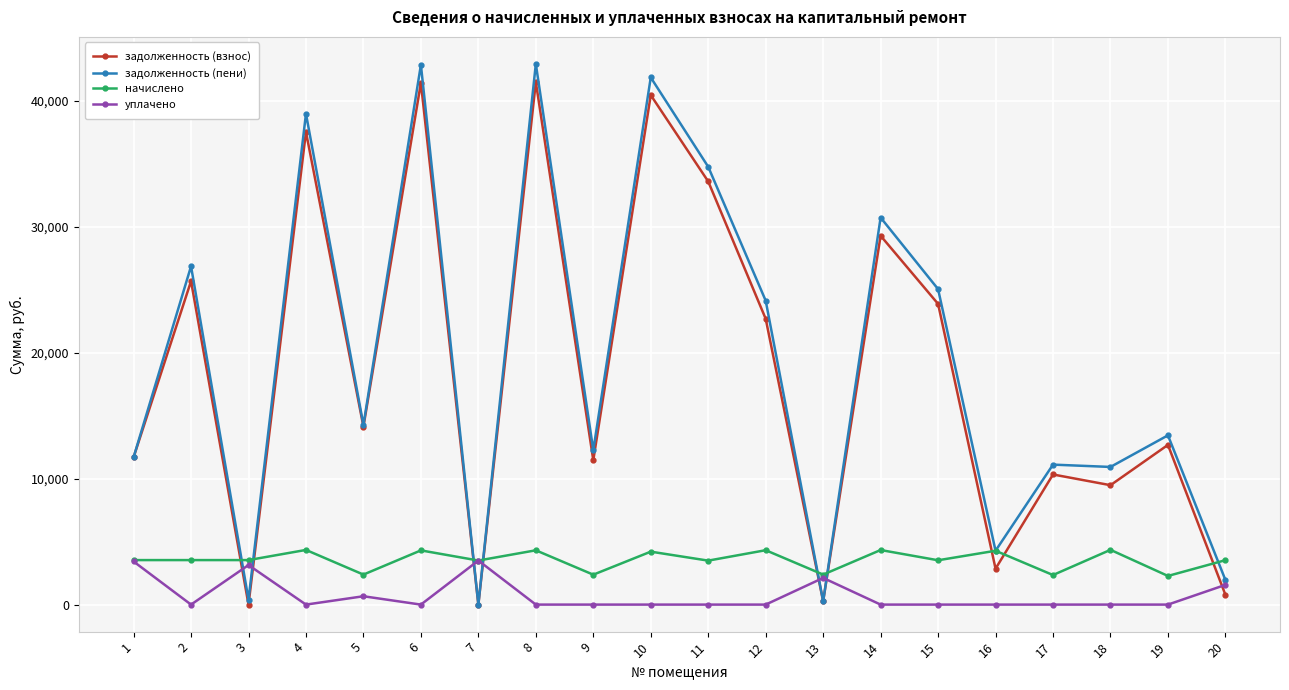

How many lines are shown in the chart?

4